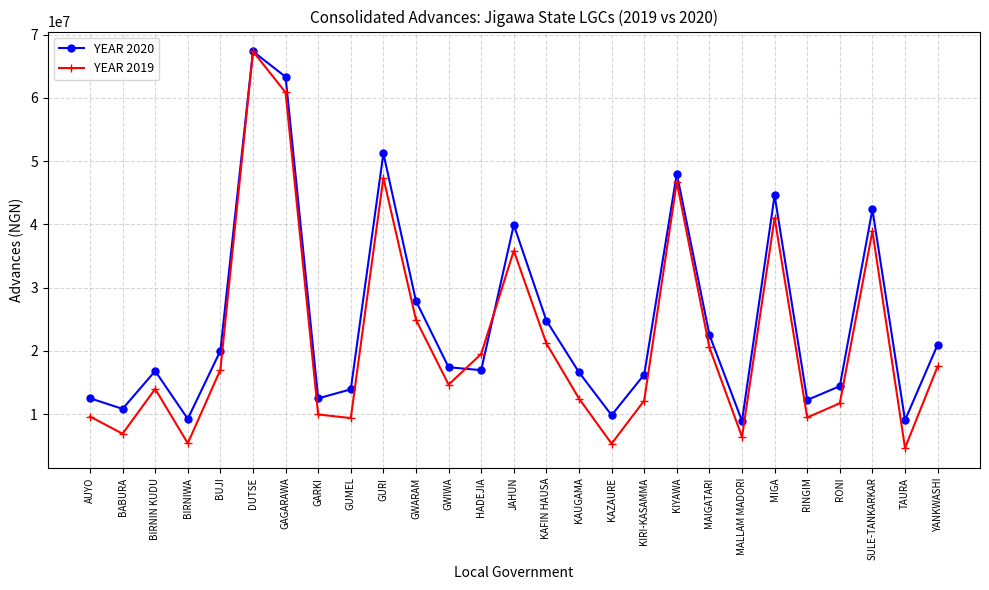

What is the sum of all YEAR 2020 values?

670379040